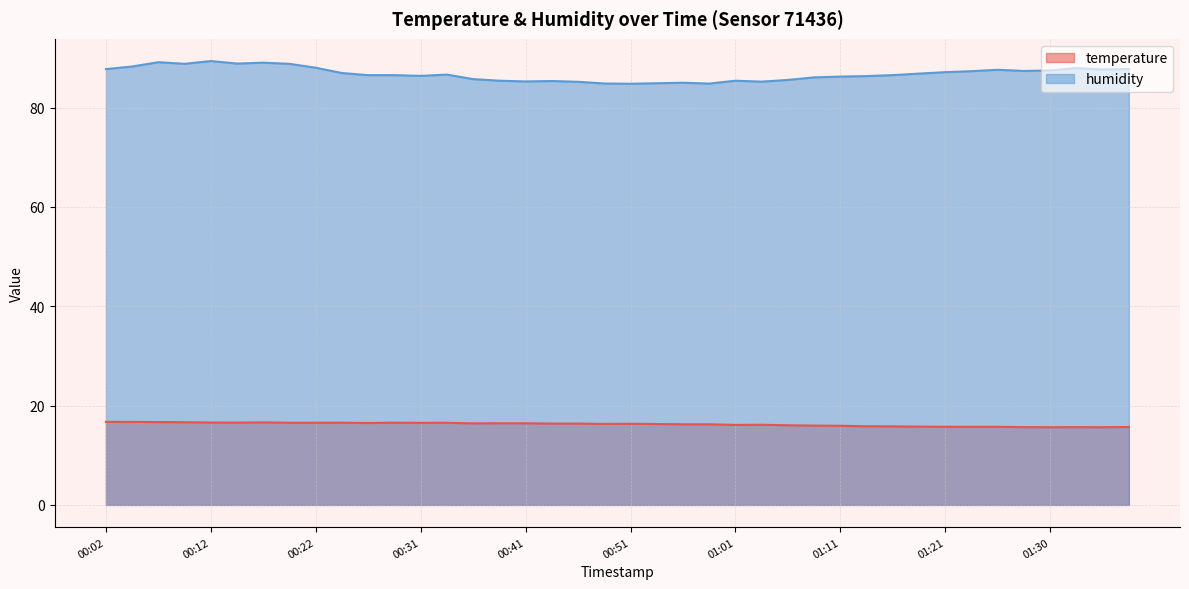

What position from the right is 00:39?

25